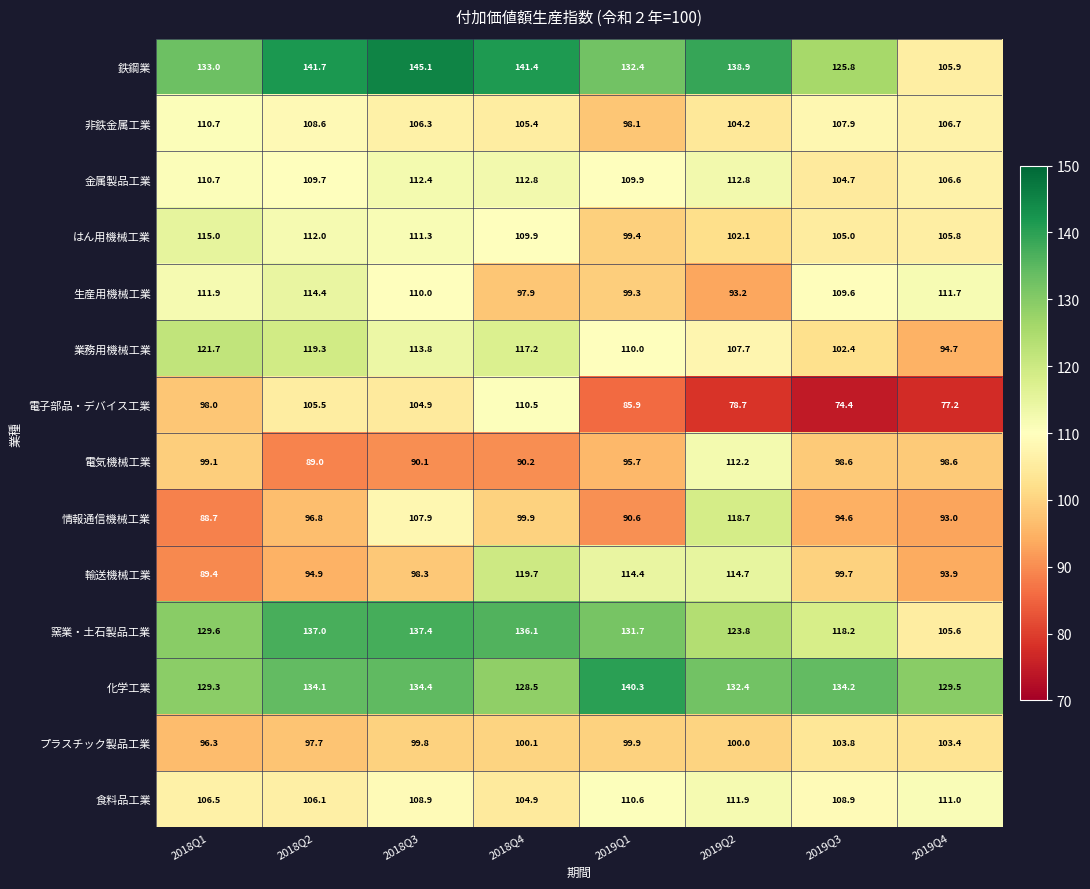

What is the difference between the プラスチック製品工業 values at 2019Q4 and 2019Q1?

3.5